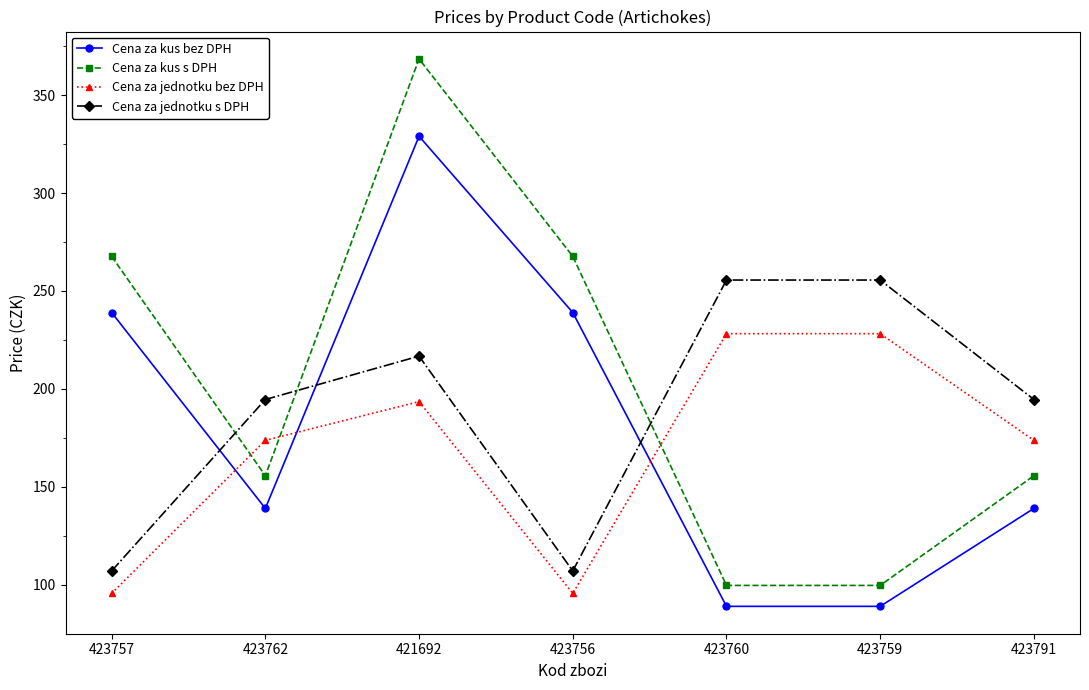

What is the total value across all series at 423760?

672.5